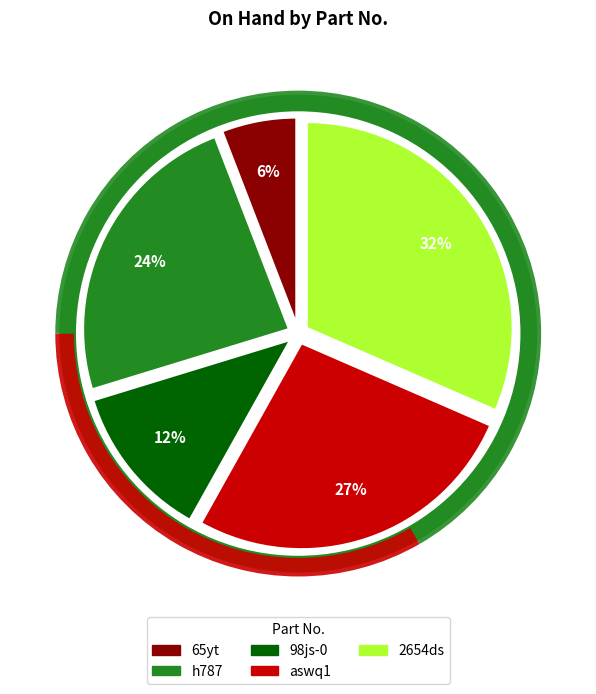

To the nearest percent, what is the combined percentage of aswq1 and 2654ds?

58%